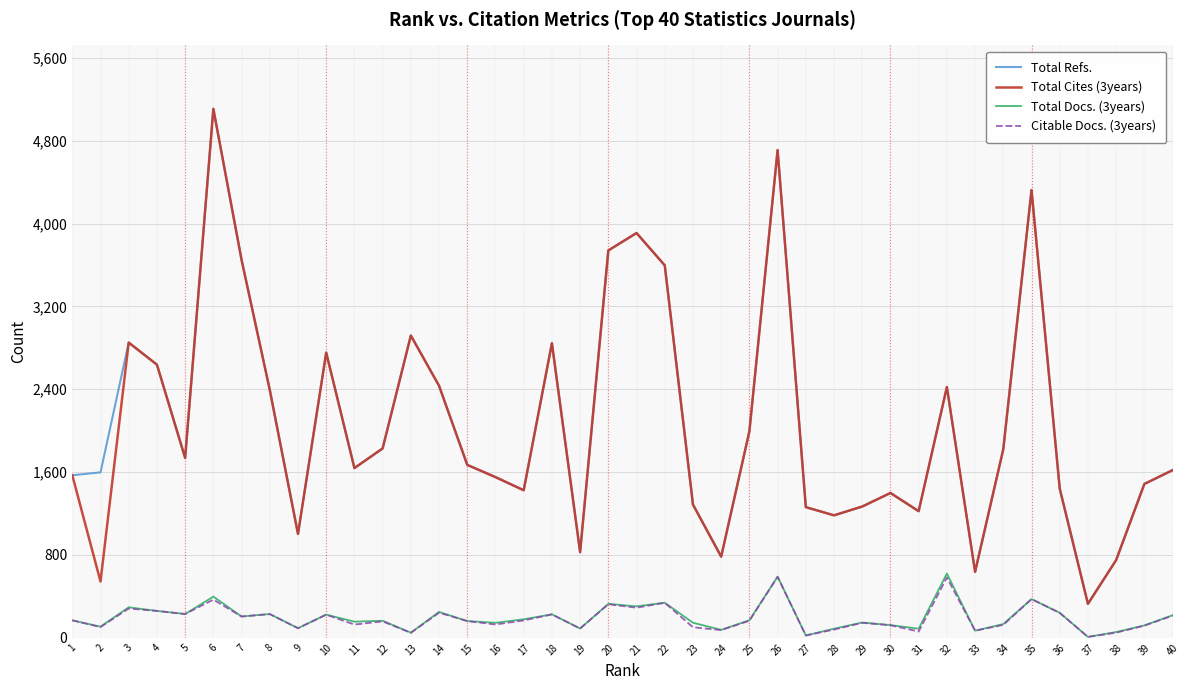

The value of Total Docs. (3years) at 5 is 229. True or false?

True